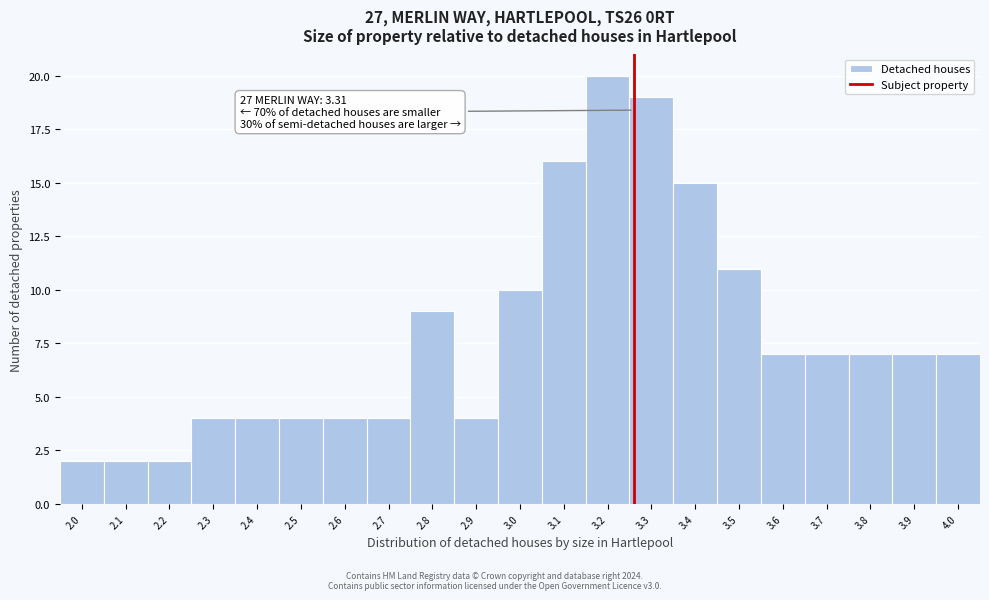

Reading right to left, list all the values displayed in this chart.

7	7	7	7	7	11	15	19	20	16	10	4	9	4	4	4	4	4	2	2	2